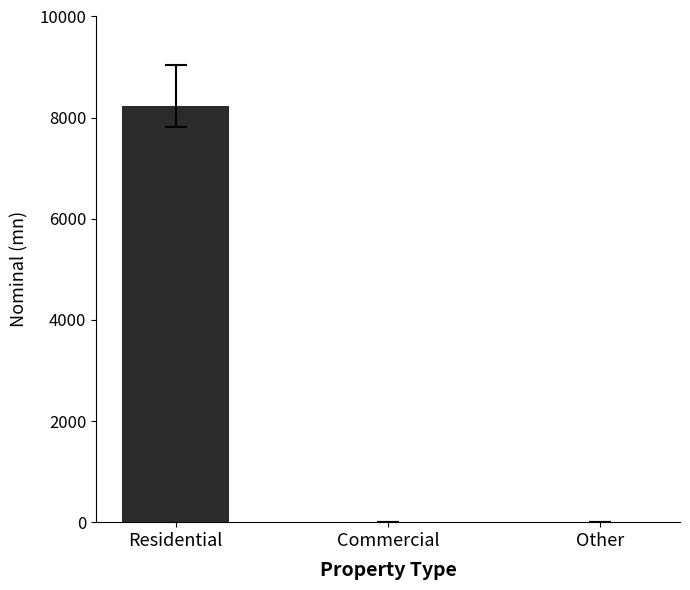

Which category has the highest value across all series?

Residential